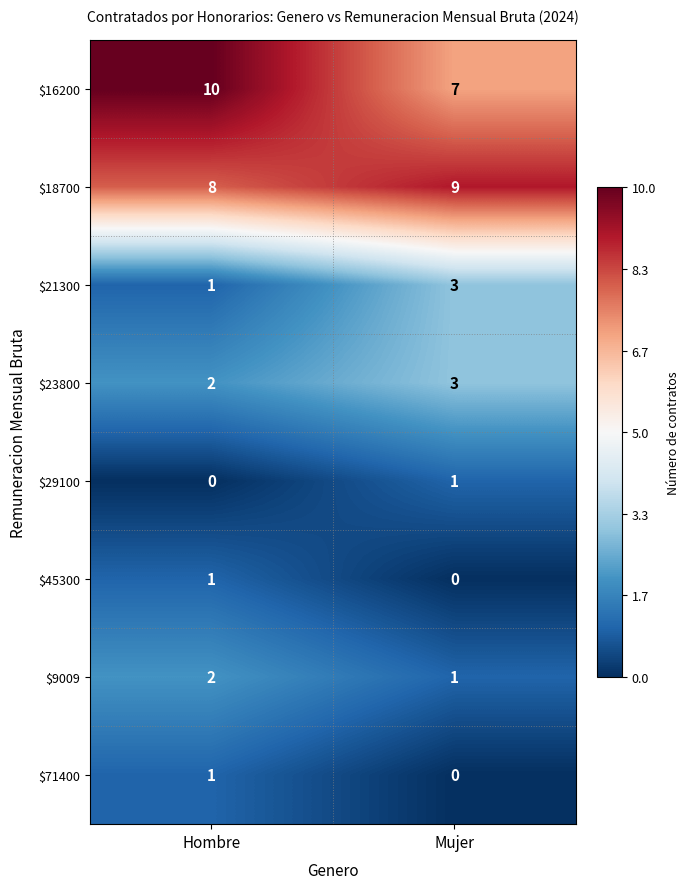

Reading left to right, extract all data points from this chart.

$16200: 10	7
$18700: 8	9
$21300: 1	3
$23800: 2	3
$29100: 0	1
$45300: 1	0
$9009: 2	1
$71400: 1	0